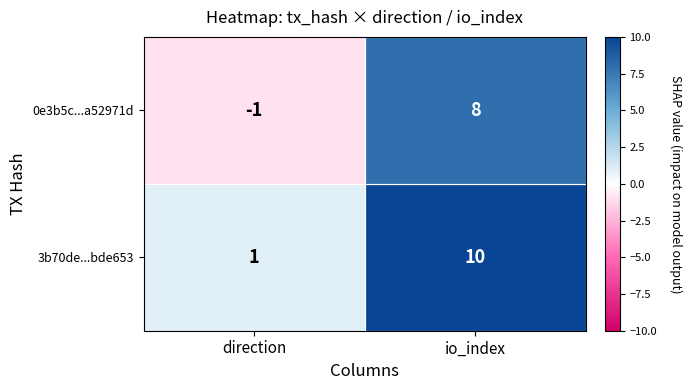

At which category is the sum across all series the highest?

io_index